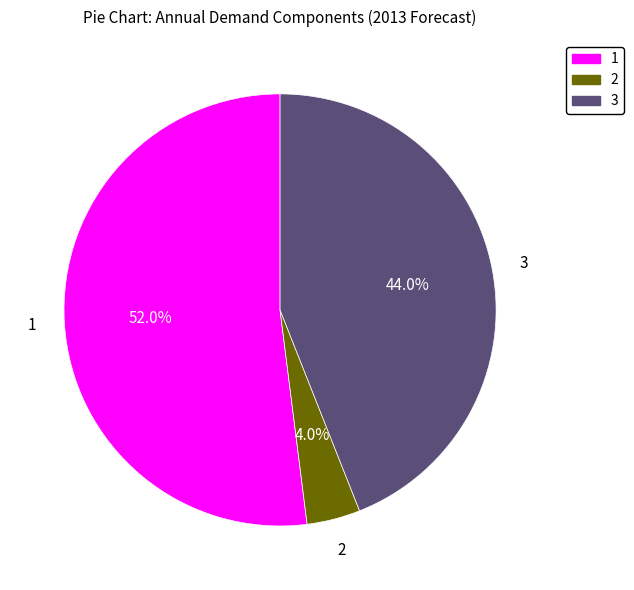

Is there any slice that represents more than half of the pie?

Yes